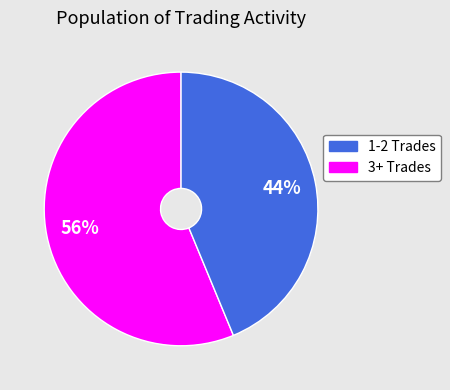

Is the sum of 3+ Trades and 1-2 Trades greater than half?

Yes